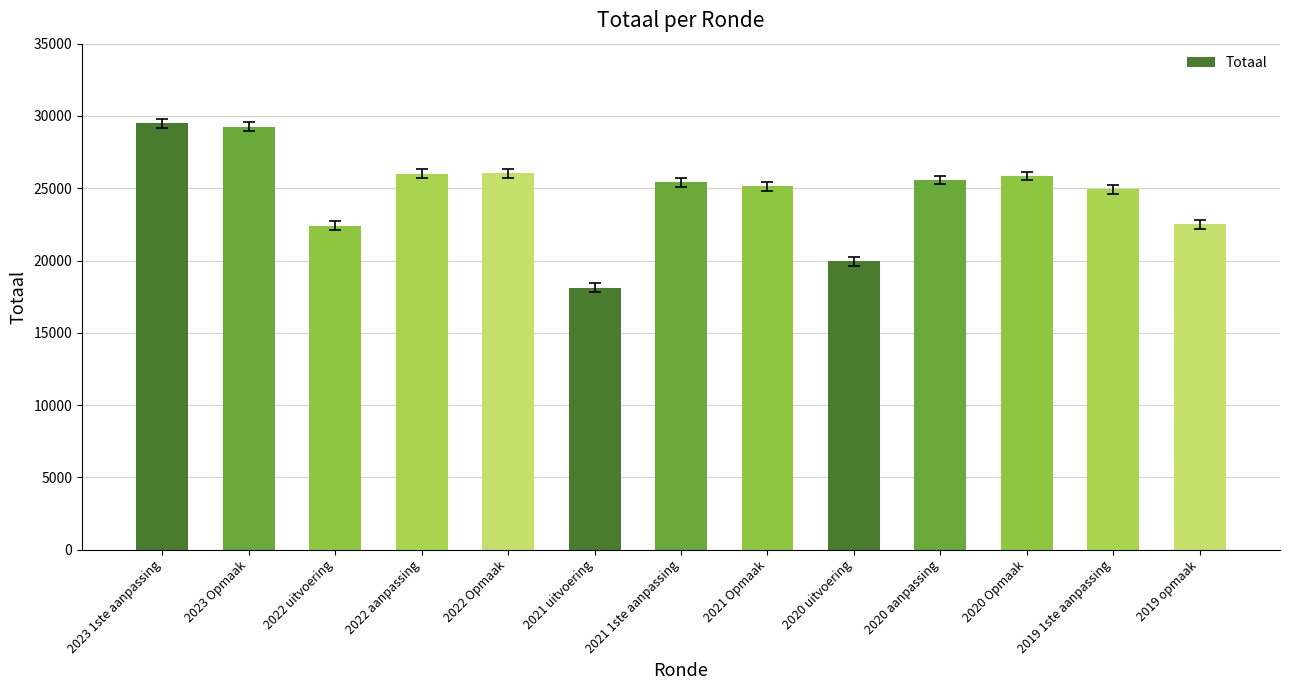

How many values are below 25412?

6